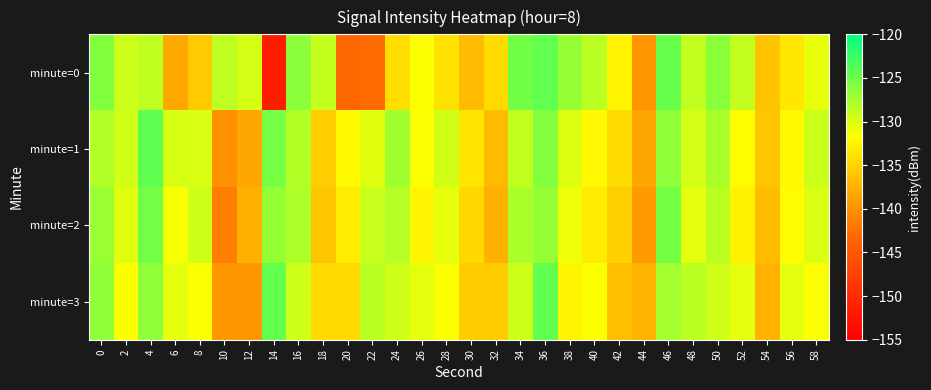

List the series in order of their peak value, lowest first.

minute=2, minute=3, minute=0, minute=1